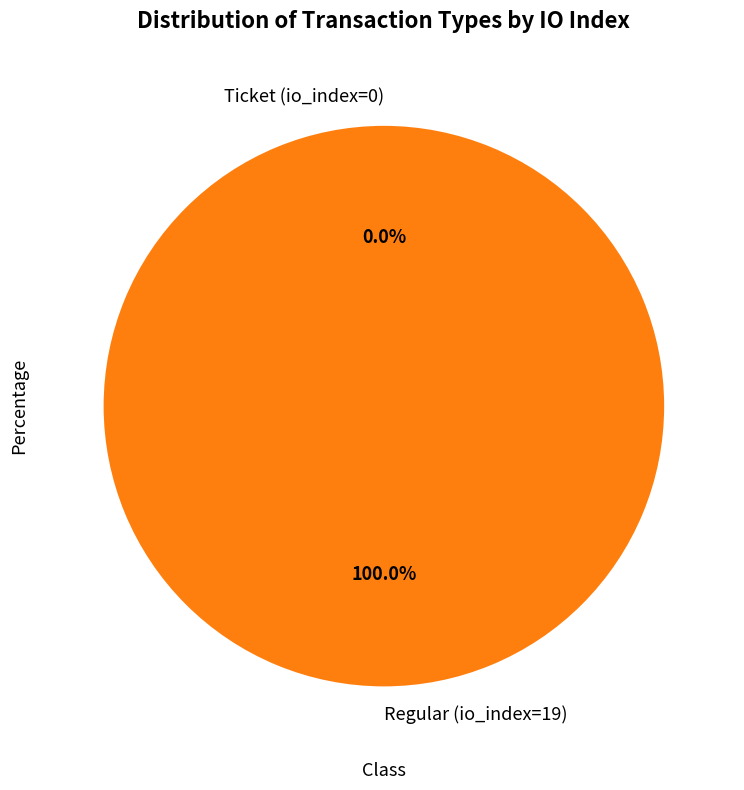

To the nearest percent, what is the difference between the largest and smallest slice percentages?

100%